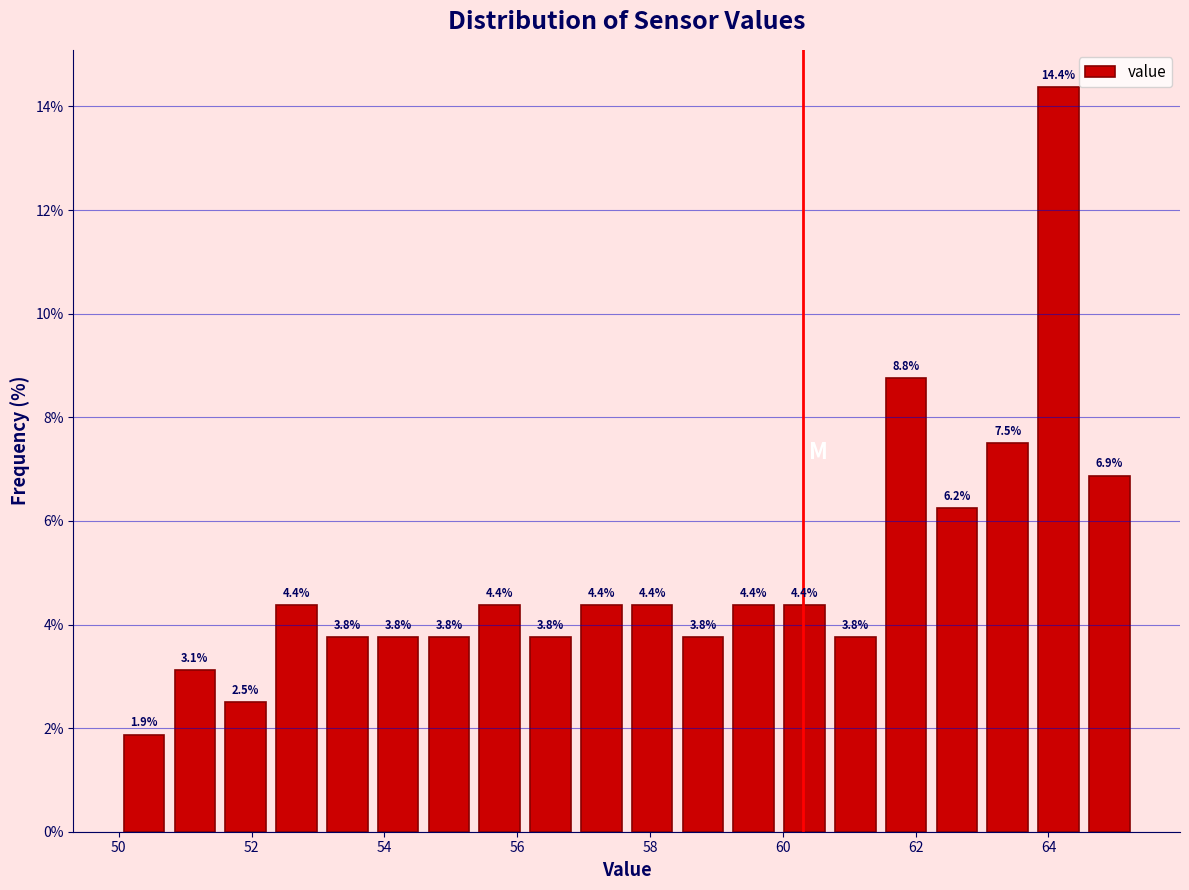

Read against the x-axis, roughly where is the centre of the tallest bar?

64.2